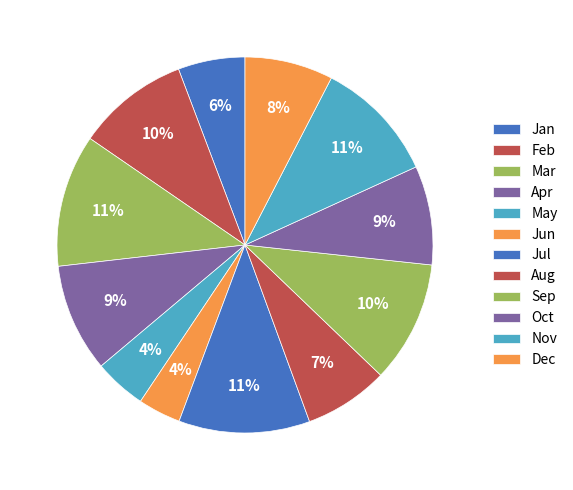

To the nearest percent, what is the difference between the largest and smallest slice percentages?

8%